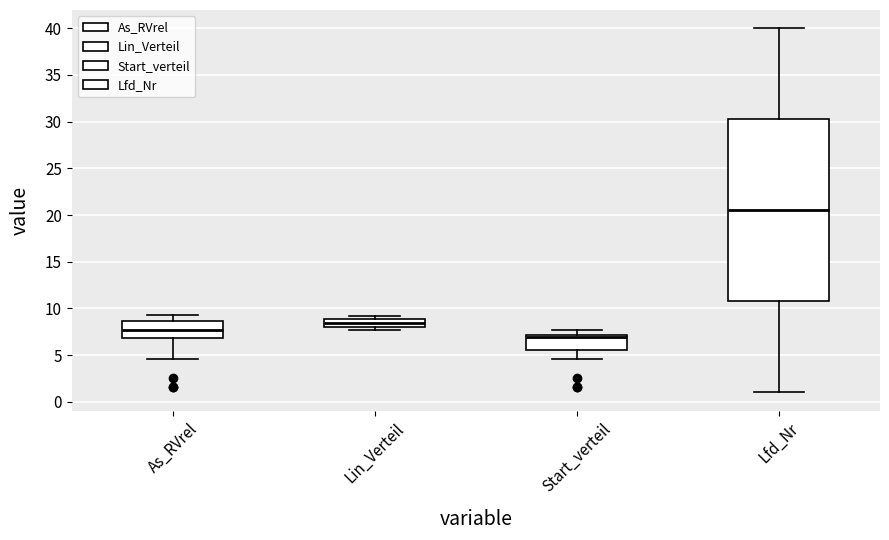

Where is the upper edge of the box for Start_verteil on the y-axis? The values are not printed on the chart, so give them approximately, as read against the axis.

7.0